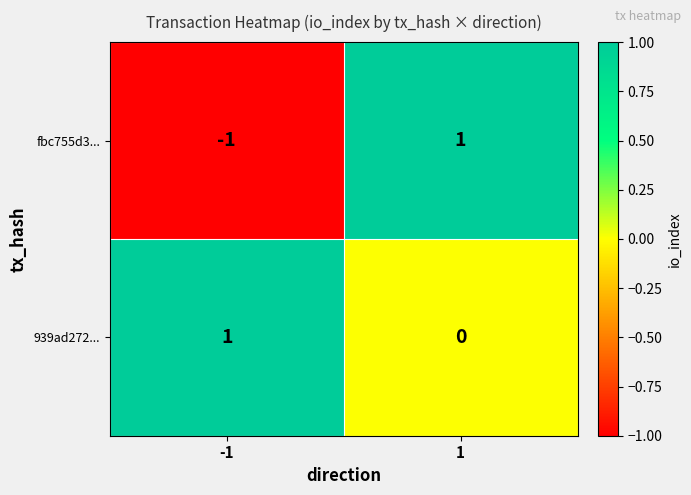

List the labels in order of fbc755d3... value, smallest first.

-1, 1